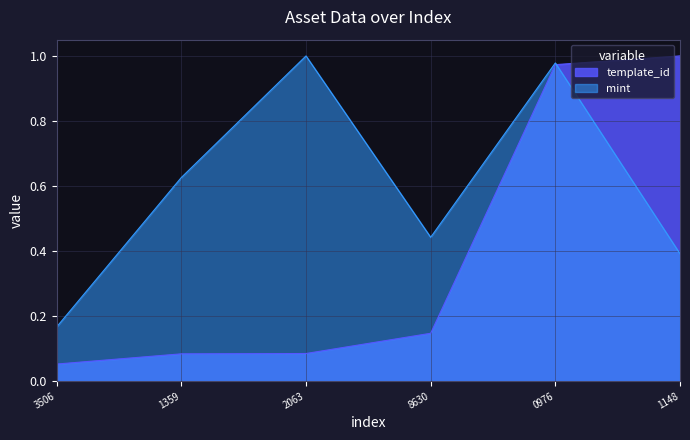

Reading right to left, transcribe all the data shown in this chart.

template_id: 1.0	1.0	0.1	0.1	0.1	0.1
mint: 0.4	1.0	0.4	1.0	0.6	0.2